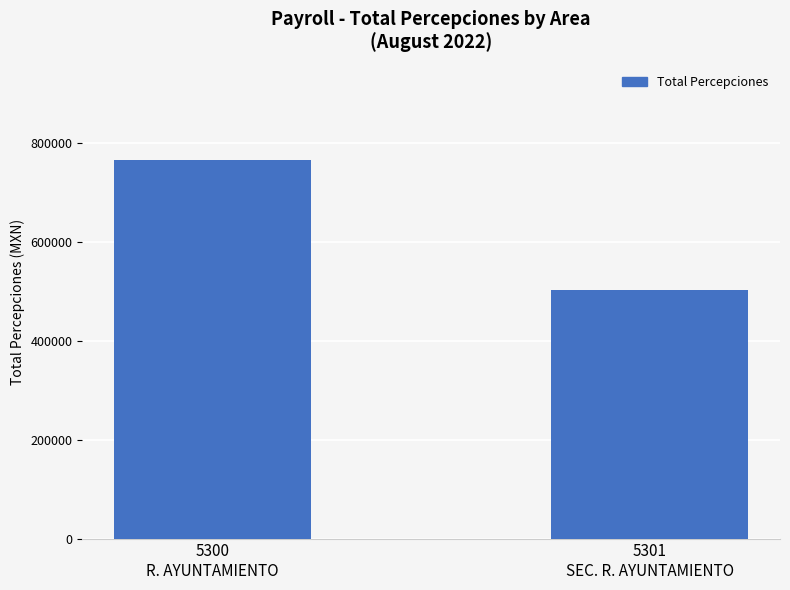

What is the greatest value displayed?

765766.5